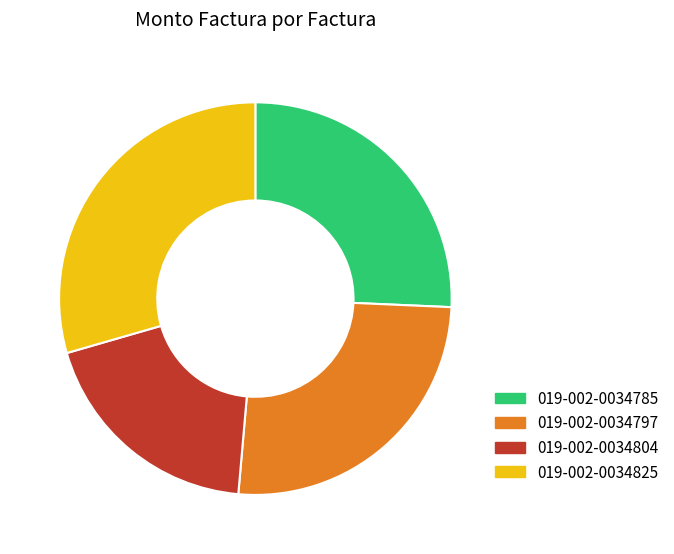

What is the ratio of the value at 019-002-0034797 to the value at 019-002-0034785?

1.0